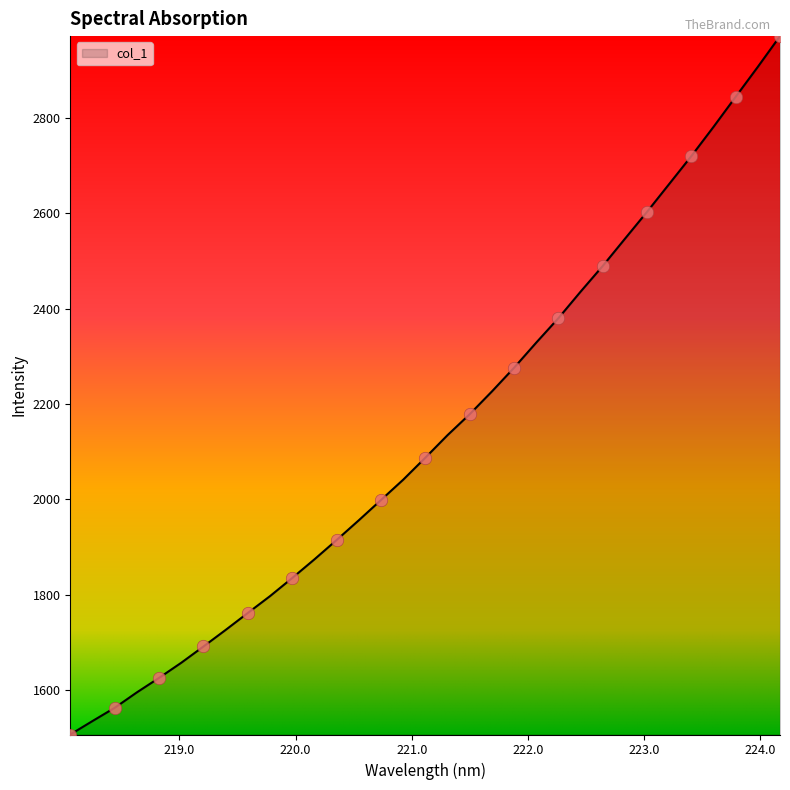

What is the greatest value displayed?

2971.8